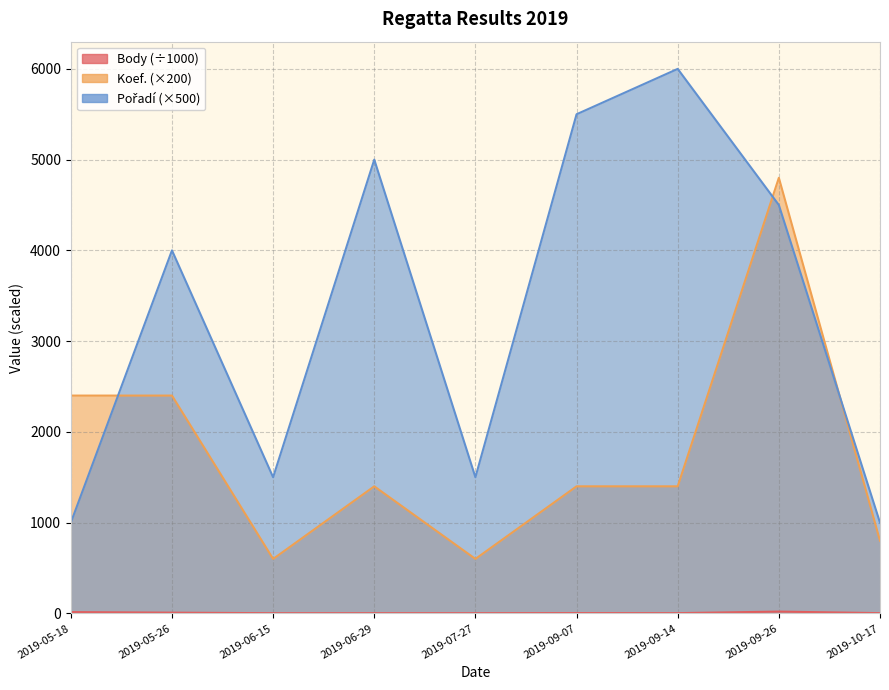

How many data points in Koef. are above 1400?

3